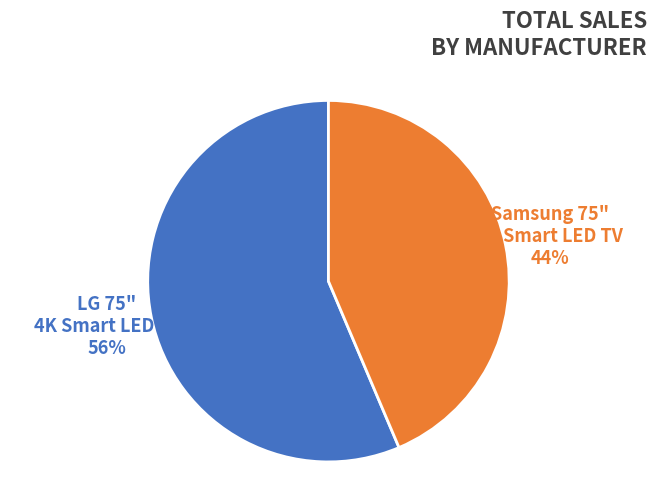

To the nearest percent, what percentage of the pie is Samsung 75" 4K Smart LED TV?

44%